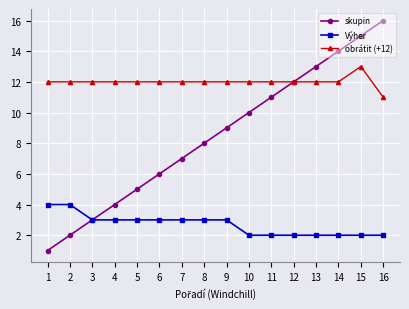

What is the difference between the highest and lowest values at 5?

9